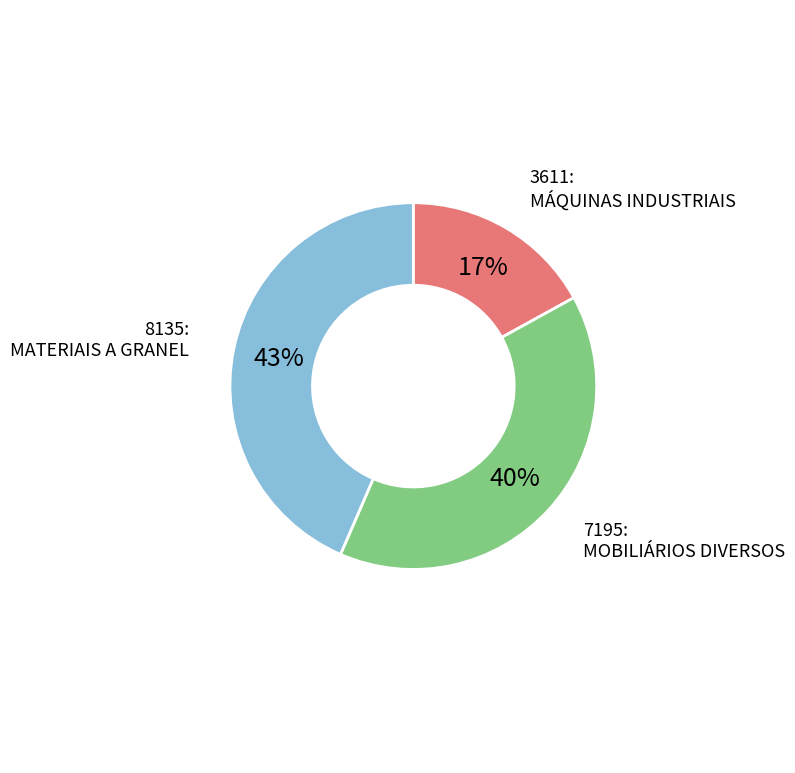

Which category has the smallest portion of the pie?

3611: MÁQUINAS INDUSTRIAIS